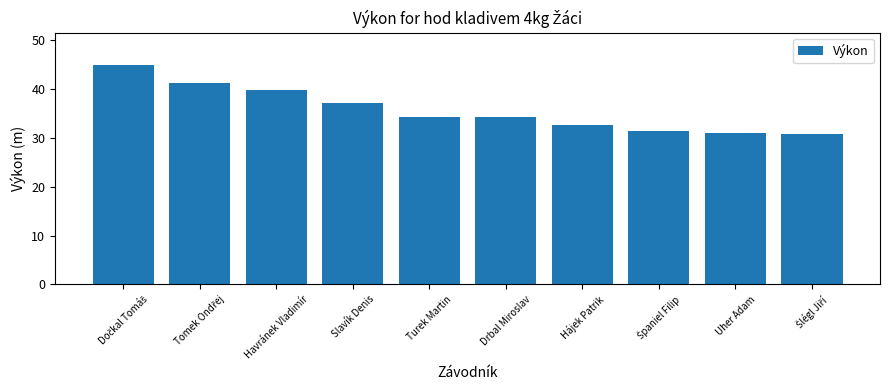

What is the greatest value displayed?

44.8